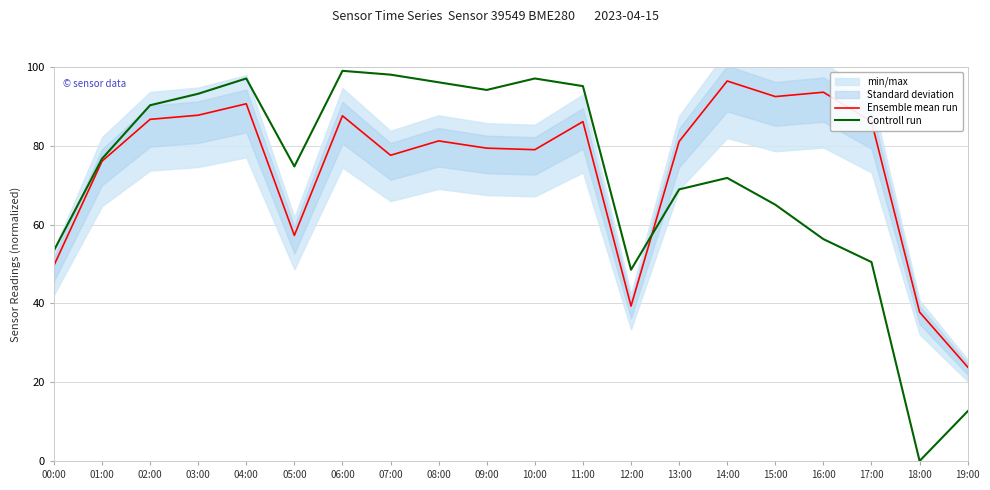

Reading left to right, list all the values displayed in this chart.

Ensemble mean run: 00:00=49.6	01:00=76.1	02:00=86.7	03:00=87.8	04:00=90.7	05:00=57.3	06:00=87.6	07:00=77.6	08:00=81.2	09:00=79.4	10:00=79.0	11:00=86.1	12:00=39.3	13:00=81.1	14:00=96.4	15:00=92.5	16:00=93.6	17:00=86.2	18:00=37.8	19:00=23.8
Controll run: 00:00=53.4	01:00=76.7	02:00=90.3	03:00=93.2	04:00=97.1	05:00=74.8	06:00=99.0	07:00=98.1	08:00=96.1	09:00=94.2	10:00=97.1	11:00=95.1	12:00=48.5	13:00=68.9	14:00=71.8	15:00=65.0	16:00=56.3	17:00=50.5	18:00=0.0	19:00=12.6